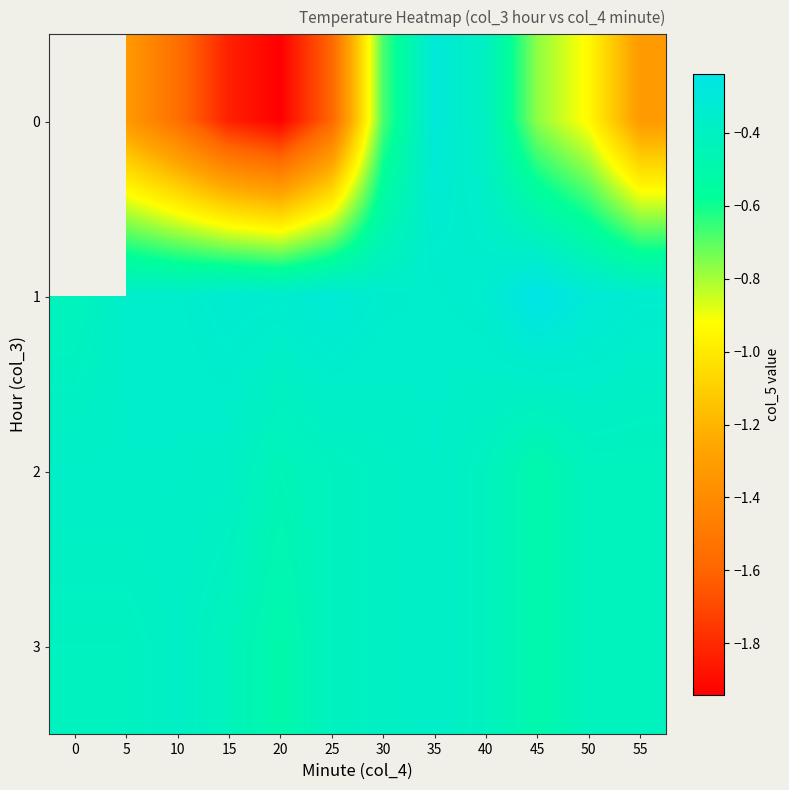

The 0 series shows -0.3 at 35. True or false?

True